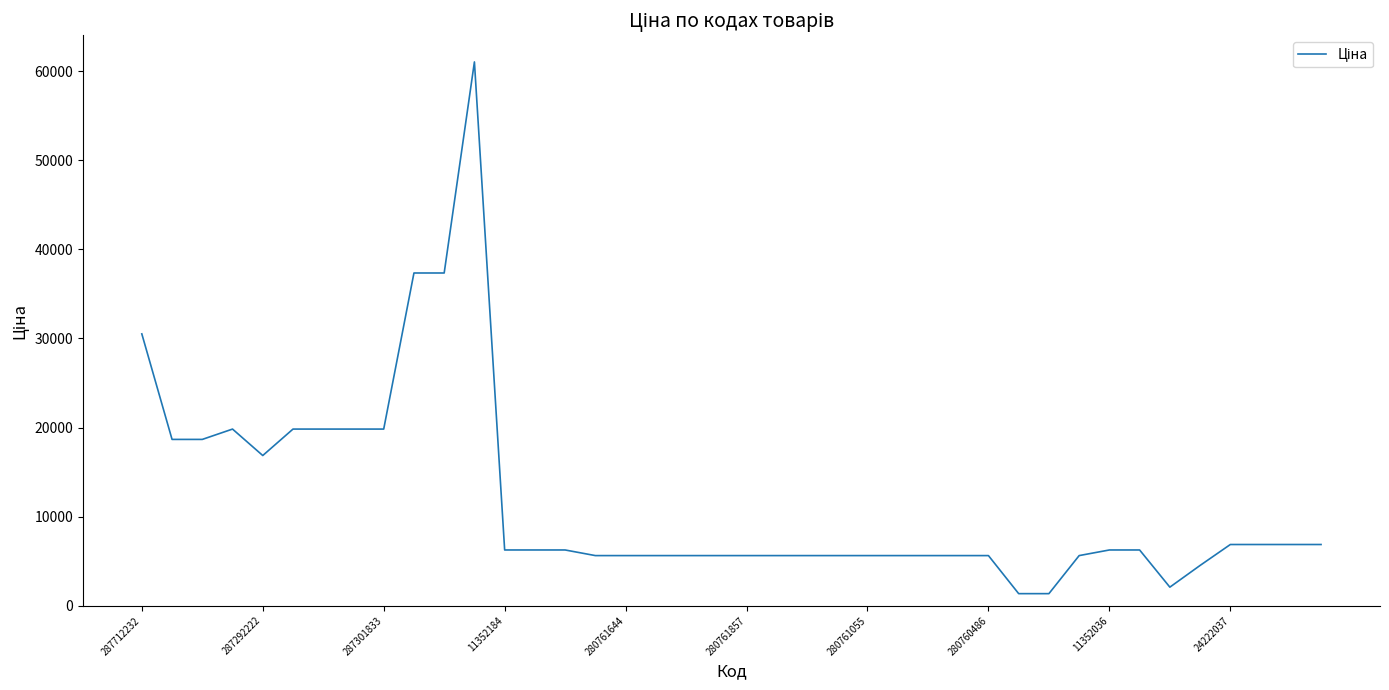

What is the difference between the maximum and second lowest values?

59658.4